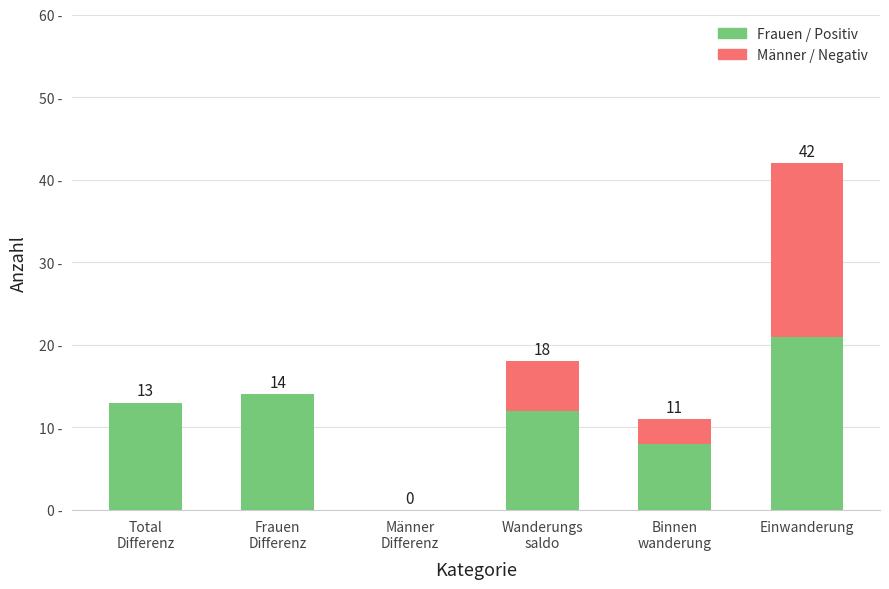

At which category is the sum across all series the highest?

Einwanderung